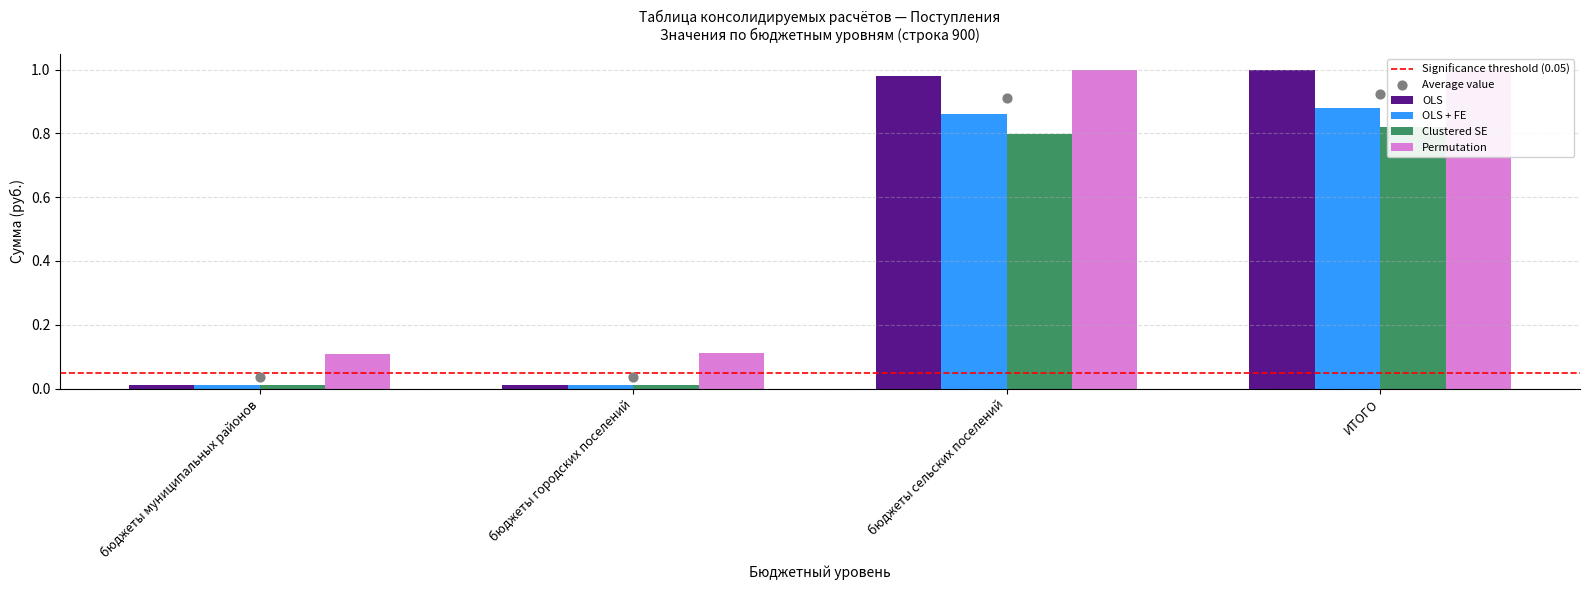

Which series has the largest Y range (max minus min)?

OLS